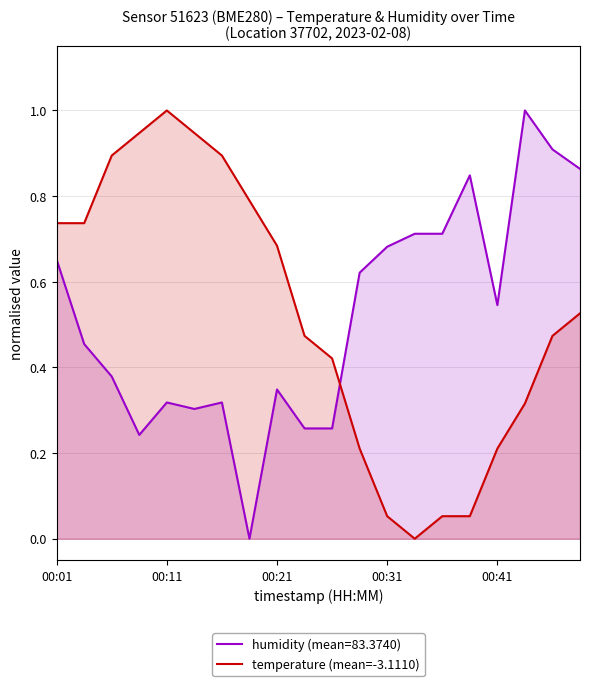

Is it true that humidity (mean=83.3740) equals 0.1 at 00:01?

False